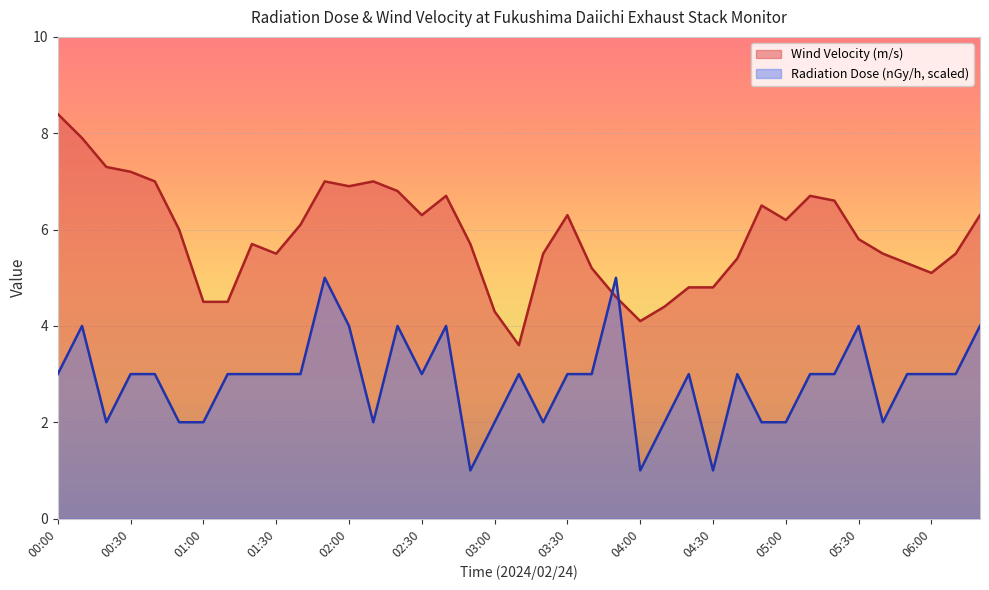

At which category does Wind Velocity (m/s) reach its first local valley?

01:30